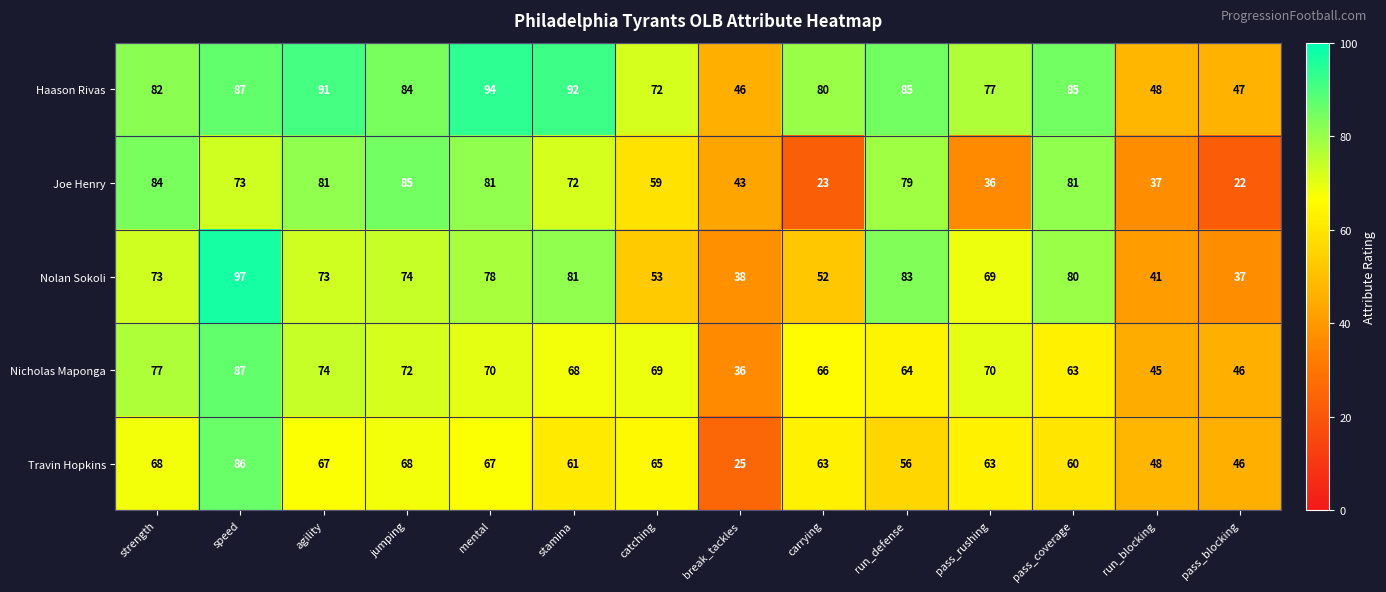

At which category is the sum across all series the highest?

speed